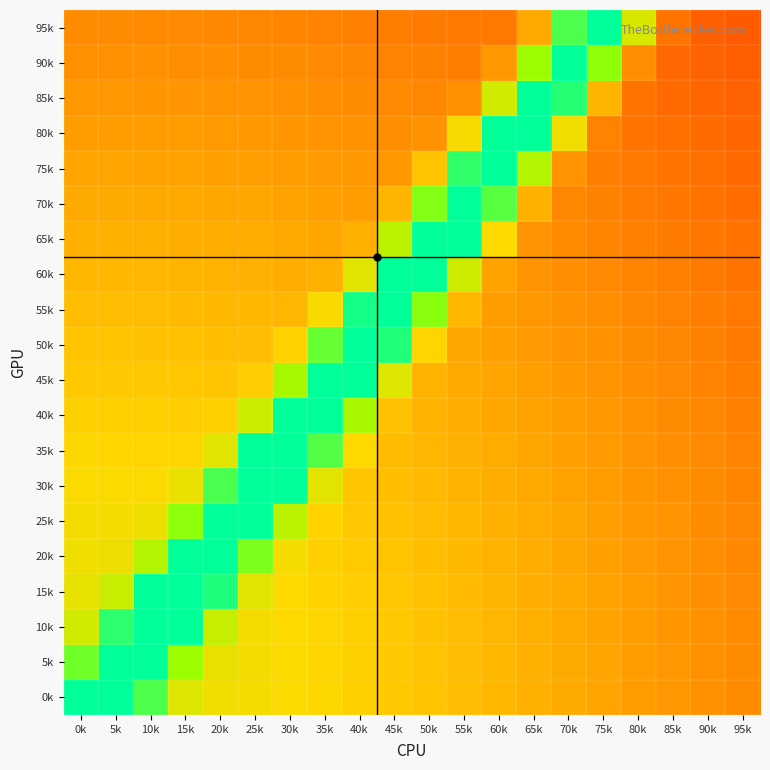

Reading left to right, what are all the values shown in this chart?

0k: 0k=1.9	5k=2.1	10k=1.4	15k=1.0	20k=0.9	25k=0.9	30k=0.9	35k=0.9	40k=0.9	45k=0.8	50k=0.8	55k=0.8	60k=0.8	65k=0.8	70k=0.7	75k=0.7	80k=0.7	85k=0.7	90k=0.7	95k=0.6
5k: 0k=1.3	5k=2.0	10k=1.9	15k=1.2	20k=0.9	25k=0.9	30k=0.9	35k=0.9	40k=0.8	45k=0.8	50k=0.8	55k=0.8	60k=0.8	65k=0.8	70k=0.7	75k=0.7	80k=0.7	85k=0.7	90k=0.7	95k=0.6
10k: 0k=1.0	5k=1.5	10k=2.1	15k=1.7	20k=1.1	25k=0.9	30k=0.9	35k=0.9	40k=0.8	45k=0.8	50k=0.8	55k=0.8	60k=0.8	65k=0.8	70k=0.7	75k=0.7	80k=0.7	85k=0.7	90k=0.7	95k=0.6
15k: 0k=0.9	5k=1.1	10k=1.6	15k=2.1	20k=1.5	25k=1.0	30k=0.9	35k=0.9	40k=0.8	45k=0.8	50k=0.8	55k=0.8	60k=0.8	65k=0.8	70k=0.7	75k=0.7	80k=0.7	85k=0.7	90k=0.7	95k=0.6
20k: 0k=0.9	5k=0.9	10k=1.1	15k=1.8	20k=2.0	25k=1.3	30k=0.9	35k=0.9	40k=0.8	45k=0.8	50k=0.8	55k=0.8	60k=0.8	65k=0.7	70k=0.7	75k=0.7	80k=0.7	85k=0.7	90k=0.7	95k=0.6
25k: 0k=0.9	5k=0.9	10k=0.9	15k=1.2	20k=2.0	25k=1.8	30k=1.1	35k=0.9	40k=0.8	45k=0.8	50k=0.8	55k=0.8	60k=0.8	65k=0.7	70k=0.7	75k=0.7	80k=0.7	85k=0.7	90k=0.7	95k=0.6
30k: 0k=0.9	5k=0.9	10k=0.9	15k=0.9	20k=1.4	25k=2.0	30k=1.6	35k=1.0	40k=0.8	45k=0.8	50k=0.8	55k=0.8	60k=0.8	65k=0.7	70k=0.7	75k=0.7	80k=0.7	85k=0.7	90k=0.6	95k=0.6
35k: 0k=0.9	5k=0.9	10k=0.9	15k=0.9	20k=1.0	25k=1.6	30k=2.0	35k=1.4	40k=0.9	45k=0.8	50k=0.8	55k=0.8	60k=0.7	65k=0.7	70k=0.7	75k=0.7	80k=0.7	85k=0.7	90k=0.6	95k=0.6
40k: 0k=0.9	5k=0.8	10k=0.8	15k=0.8	20k=0.8	25k=1.0	30k=1.7	35k=1.9	40k=1.2	45k=0.8	50k=0.8	55k=0.7	60k=0.7	65k=0.7	70k=0.7	75k=0.7	80k=0.7	85k=0.7	90k=0.6	95k=0.6
45k: 0k=0.8	5k=0.8	10k=0.8	15k=0.8	20k=0.8	25k=0.8	30k=1.2	35k=1.9	40k=1.7	45k=1.0	50k=0.8	55k=0.7	60k=0.7	65k=0.7	70k=0.7	75k=0.7	80k=0.7	85k=0.6	90k=0.6	95k=0.6
50k: 0k=0.8	5k=0.8	10k=0.8	15k=0.8	20k=0.8	25k=0.8	30k=0.9	35k=1.3	40k=2.0	45k=1.5	50k=0.9	55k=0.7	60k=0.7	65k=0.7	70k=0.7	75k=0.7	80k=0.6	85k=0.6	90k=0.6	95k=0.6
55k: 0k=0.8	5k=0.8	10k=0.8	15k=0.8	20k=0.8	25k=0.8	30k=0.8	35k=0.9	40k=1.5	45k=1.9	50k=1.2	55k=0.8	60k=0.7	65k=0.7	70k=0.7	75k=0.7	80k=0.6	85k=0.6	90k=0.6	95k=0.6
60k: 0k=0.8	5k=0.8	10k=0.8	15k=0.8	20k=0.8	25k=0.8	30k=0.8	35k=0.8	40k=1.0	45k=1.7	50k=1.8	55k=1.0	60k=0.7	65k=0.7	70k=0.7	75k=0.6	80k=0.6	85k=0.6	90k=0.6	95k=0.6
65k: 0k=0.8	5k=0.8	10k=0.8	15k=0.8	20k=0.7	25k=0.7	30k=0.7	35k=0.7	40k=0.8	45k=1.1	50k=1.8	55k=1.6	60k=0.9	65k=0.7	70k=0.6	75k=0.6	80k=0.6	85k=0.6	90k=0.6	95k=0.6
70k: 0k=0.7	5k=0.7	10k=0.7	15k=0.7	20k=0.7	25k=0.7	30k=0.7	35k=0.7	40k=0.7	45k=0.8	50k=1.3	55k=1.9	60k=1.4	65k=0.8	70k=0.6	75k=0.6	80k=0.6	85k=0.6	90k=0.6	95k=0.6
75k: 0k=0.7	5k=0.7	10k=0.7	15k=0.7	20k=0.7	25k=0.7	30k=0.7	35k=0.7	40k=0.7	45k=0.7	50k=0.8	55k=1.4	60k=1.8	65k=1.1	70k=0.7	75k=0.6	80k=0.6	85k=0.6	90k=0.6	95k=0.5
80k: 0k=0.7	5k=0.7	10k=0.7	15k=0.7	20k=0.7	25k=0.7	30k=0.7	35k=0.7	40k=0.7	45k=0.7	50k=0.7	55k=0.9	60k=1.6	65k=1.7	70k=0.9	75k=0.6	80k=0.6	85k=0.6	90k=0.6	95k=0.5
85k: 0k=0.7	5k=0.7	10k=0.7	15k=0.7	20k=0.7	25k=0.7	30k=0.7	35k=0.7	40k=0.7	45k=0.6	50k=0.6	55k=0.7	60k=1.0	65k=1.7	70k=1.5	75k=0.8	80k=0.6	85k=0.6	90k=0.5	95k=0.5
90k: 0k=0.7	5k=0.7	10k=0.7	15k=0.7	20k=0.7	25k=0.7	30k=0.6	35k=0.6	40k=0.6	45k=0.6	50k=0.6	55k=0.6	60k=0.7	65k=1.2	70k=1.8	75k=1.2	80k=0.7	85k=0.5	90k=0.5	95k=0.5
95k: 0k=0.6	5k=0.6	10k=0.6	15k=0.6	20k=0.6	25k=0.6	30k=0.6	35k=0.6	40k=0.6	45k=0.6	50k=0.6	55k=0.6	60k=0.6	65k=0.7	70k=1.4	75k=1.7	80k=1.0	85k=0.6	90k=0.5	95k=0.5